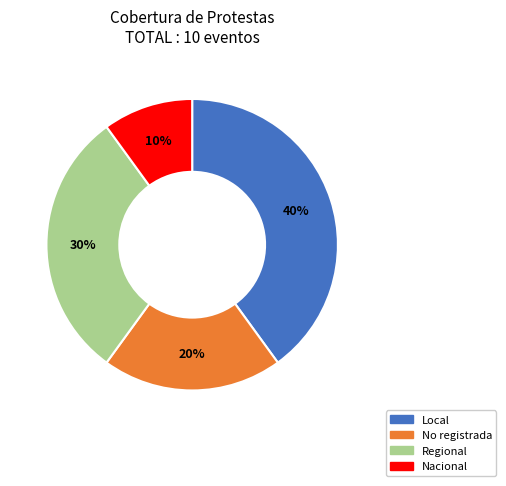

Which category has the biggest portion of the pie?

Local